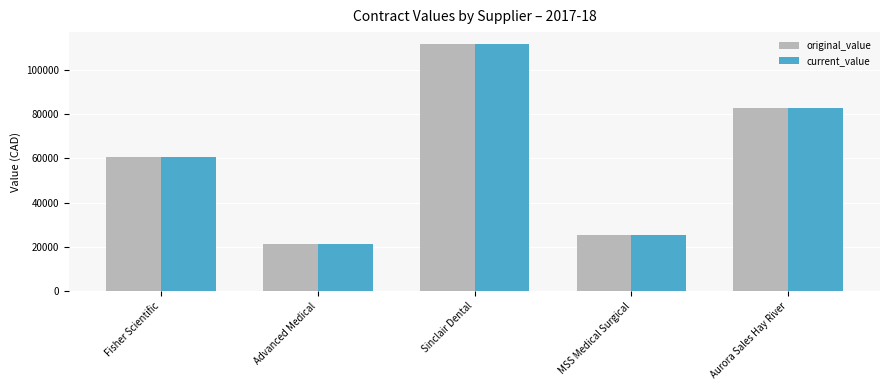

The value of original_value at MSS Medical Surgical is 25445.0. True or false?

True